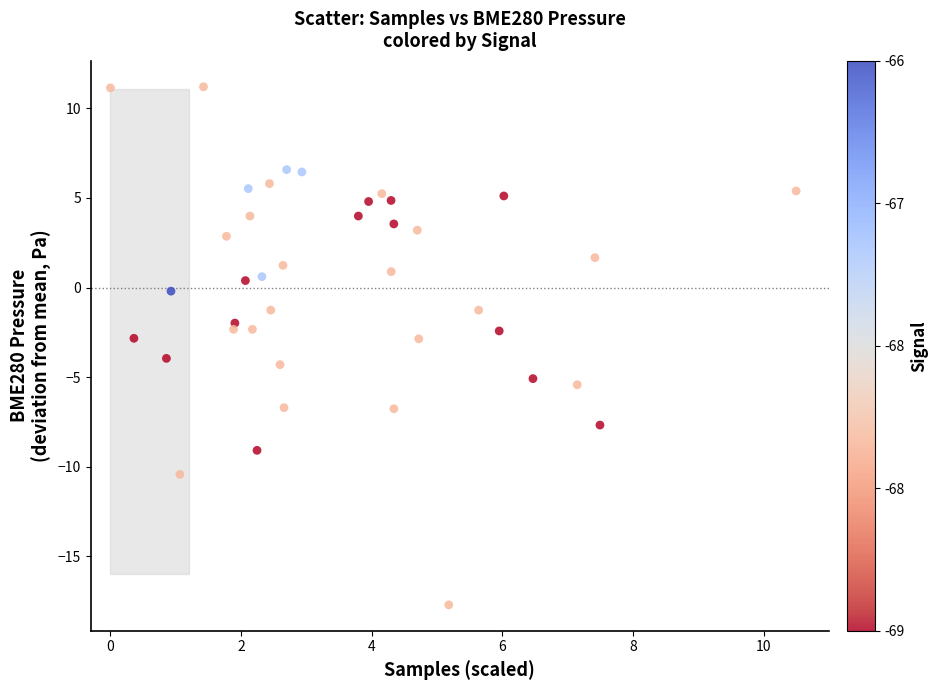

What is the range of Y values (max minus min)?

28.9